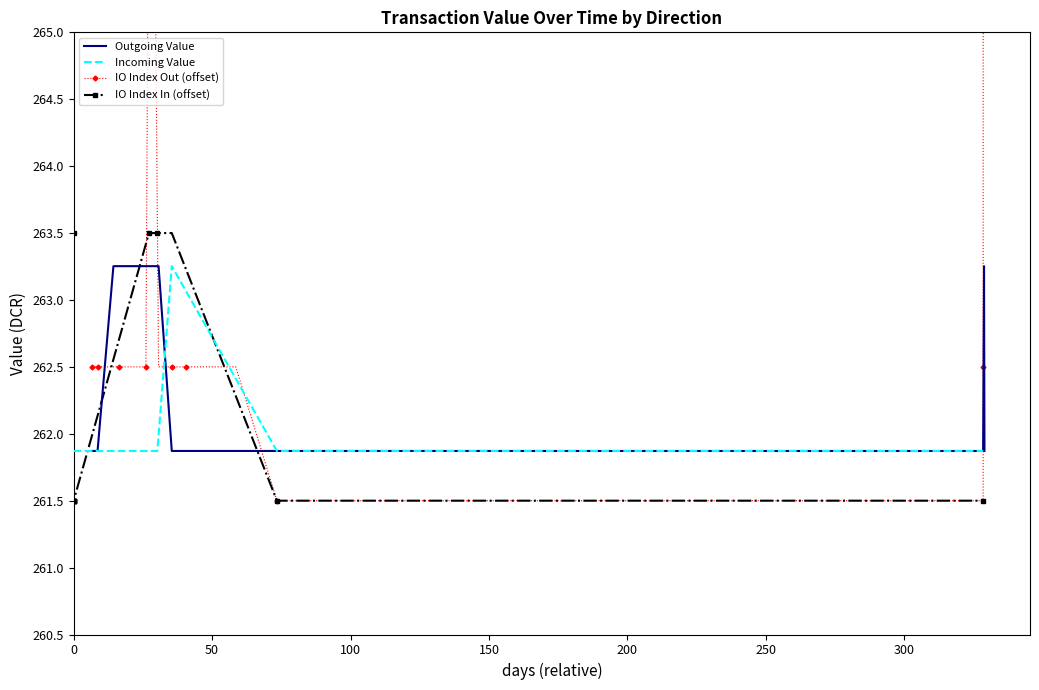

How many lines are shown in the chart?

4